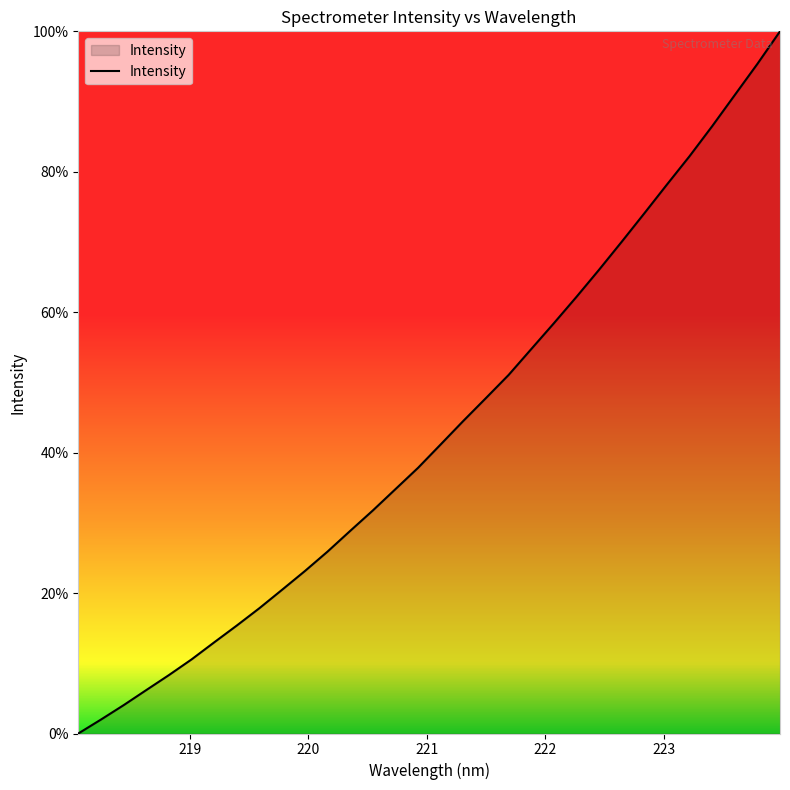

How many lines are shown in the chart?

1